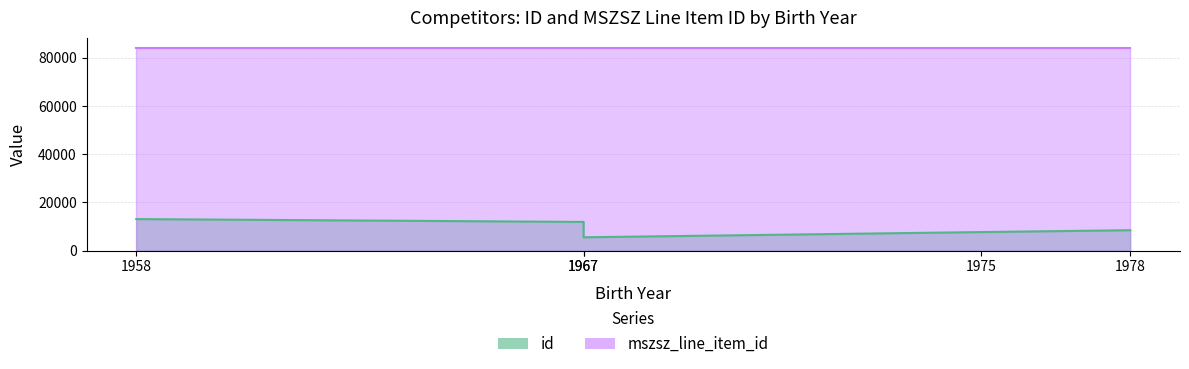

At which label does id first exceed 8489?

1958